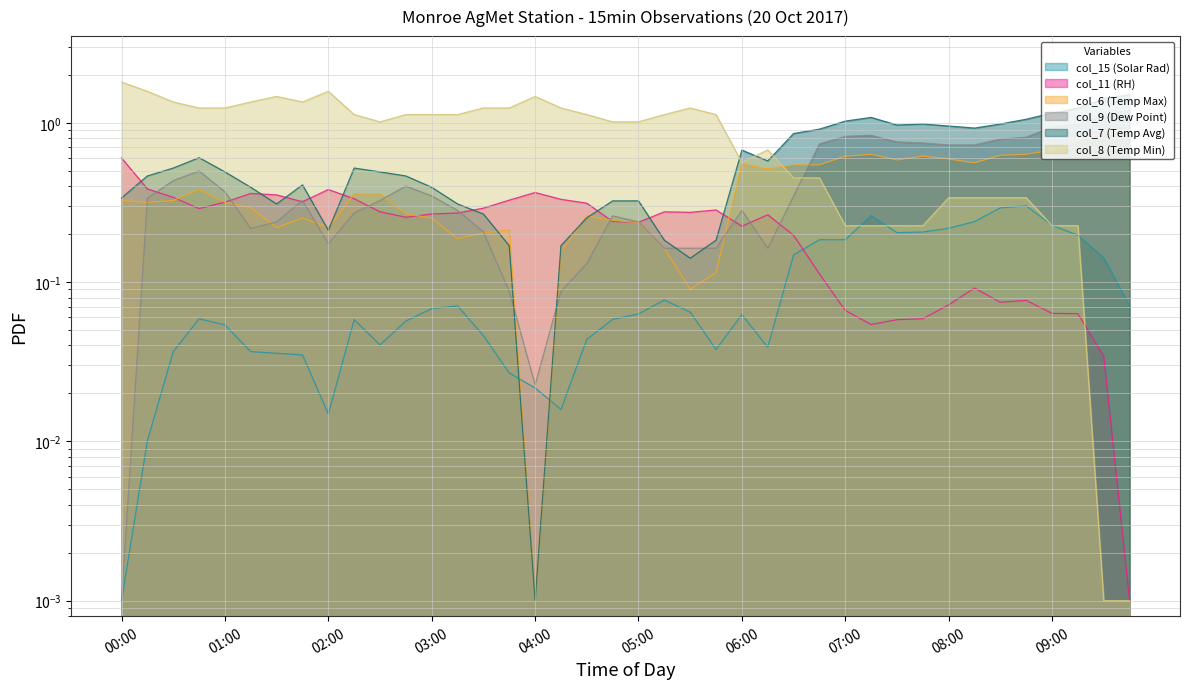

Reading right to left, transcribe all the data shown in this chart.

col_15 (Solar Rad): 09:45=0.1	09:30=0.1	09:15=0.2	09:00=0.2	08:45=0.3	08:30=0.3	08:15=0.2	08:00=0.2	07:45=0.2	07:30=0.2	07:15=0.3	07:00=0.2	06:45=0.2	06:30=0.1	06:15=0.0	06:00=0.1	05:45=0.0	05:30=0.1	05:15=0.1	05:00=0.1	04:45=0.1	04:30=0.0	04:15=0.0	04:00=0.0	03:45=0.0	03:30=0.0	03:15=0.1	03:00=0.1	02:45=0.1	02:30=0.0	02:15=0.1	02:00=0.0	01:45=0.0	01:30=0.0	01:15=0.0	01:00=0.1	00:45=0.1	00:30=0.0	00:15=0.0	00:00=0.0
col_11 (RH): 09:45=0.0	09:30=0.0	09:15=0.1	09:00=0.1	08:45=0.1	08:30=0.1	08:15=0.1	08:00=0.1	07:45=0.1	07:30=0.1	07:15=0.1	07:00=0.1	06:45=0.1	06:30=0.2	06:15=0.3	06:00=0.2	05:45=0.3	05:30=0.3	05:15=0.3	05:00=0.2	04:45=0.2	04:30=0.3	04:15=0.3	04:00=0.4	03:45=0.3	03:30=0.3	03:15=0.3	03:00=0.3	02:45=0.3	02:30=0.3	02:15=0.3	02:00=0.4	01:45=0.3	01:30=0.4	01:15=0.4	01:00=0.3	00:45=0.3	00:30=0.3	00:15=0.4	00:00=0.6
col_6 (Temp Max): 09:45=0.9	09:30=0.9	09:15=0.8	09:00=0.7	08:45=0.6	08:30=0.6	08:15=0.6	08:00=0.6	07:45=0.6	07:30=0.6	07:15=0.6	07:00=0.6	06:45=0.5	06:30=0.5	06:15=0.5	06:00=0.6	05:45=0.1	05:30=0.1	05:15=0.2	05:00=0.2	04:45=0.2	04:30=0.3	04:15=0.2	04:00=0.0	03:45=0.2	03:30=0.2	03:15=0.2	03:00=0.3	02:45=0.3	02:30=0.4	02:15=0.4	02:00=0.2	01:45=0.3	01:30=0.2	01:15=0.3	01:00=0.3	00:45=0.4	00:30=0.3	00:15=0.3	00:00=0.3
col_9 (Dew Point): 09:45=1.2	09:30=1.1	09:15=1.0	09:00=0.9	08:45=0.8	08:30=0.8	08:15=0.7	08:00=0.7	07:45=0.7	07:30=0.8	07:15=0.8	07:00=0.8	06:45=0.7	06:30=0.3	06:15=0.2	06:00=0.3	05:45=0.2	05:30=0.2	05:15=0.2	05:00=0.2	04:45=0.3	04:30=0.1	04:15=0.1	04:00=0.0	03:45=0.1	03:30=0.2	03:15=0.3	03:00=0.3	02:45=0.4	02:30=0.3	02:15=0.3	02:00=0.2	01:45=0.3	01:30=0.2	01:15=0.2	01:00=0.4	00:45=0.5	00:30=0.4	00:15=0.3	00:00=0.0
col_7 (Temp Avg): 09:45=1.5	09:30=1.4	09:15=1.2	09:00=1.2	08:45=1.1	08:30=1.0	08:15=0.9	08:00=1.0	07:45=1.0	07:30=1.0	07:15=1.1	07:00=1.0	06:45=0.9	06:30=0.9	06:15=0.6	06:00=0.7	05:45=0.2	05:30=0.1	05:15=0.2	05:00=0.3	04:45=0.3	04:30=0.3	04:15=0.2	04:00=0.0	03:45=0.2	03:30=0.3	03:15=0.3	03:00=0.4	02:45=0.5	02:30=0.5	02:15=0.5	02:00=0.2	01:45=0.4	01:30=0.3	01:15=0.4	01:00=0.5	00:45=0.6	00:30=0.5	00:15=0.5	00:00=0.3
col_8 (Temp Min): 09:45=0.0	09:30=0.0	09:15=0.2	09:00=0.2	08:45=0.3	08:30=0.3	08:15=0.3	08:00=0.3	07:45=0.2	07:30=0.2	07:15=0.2	07:00=0.2	06:45=0.5	06:30=0.5	06:15=0.7	06:00=0.6	05:45=1.1	05:30=1.2	05:15=1.1	05:00=1.0	04:45=1.0	04:30=1.1	04:15=1.2	04:00=1.5	03:45=1.2	03:30=1.2	03:15=1.1	03:00=1.1	02:45=1.1	02:30=1.0	02:15=1.1	02:00=1.6	01:45=1.4	01:30=1.5	01:15=1.4	01:00=1.2	00:45=1.2	00:30=1.4	00:15=1.6	00:00=1.8